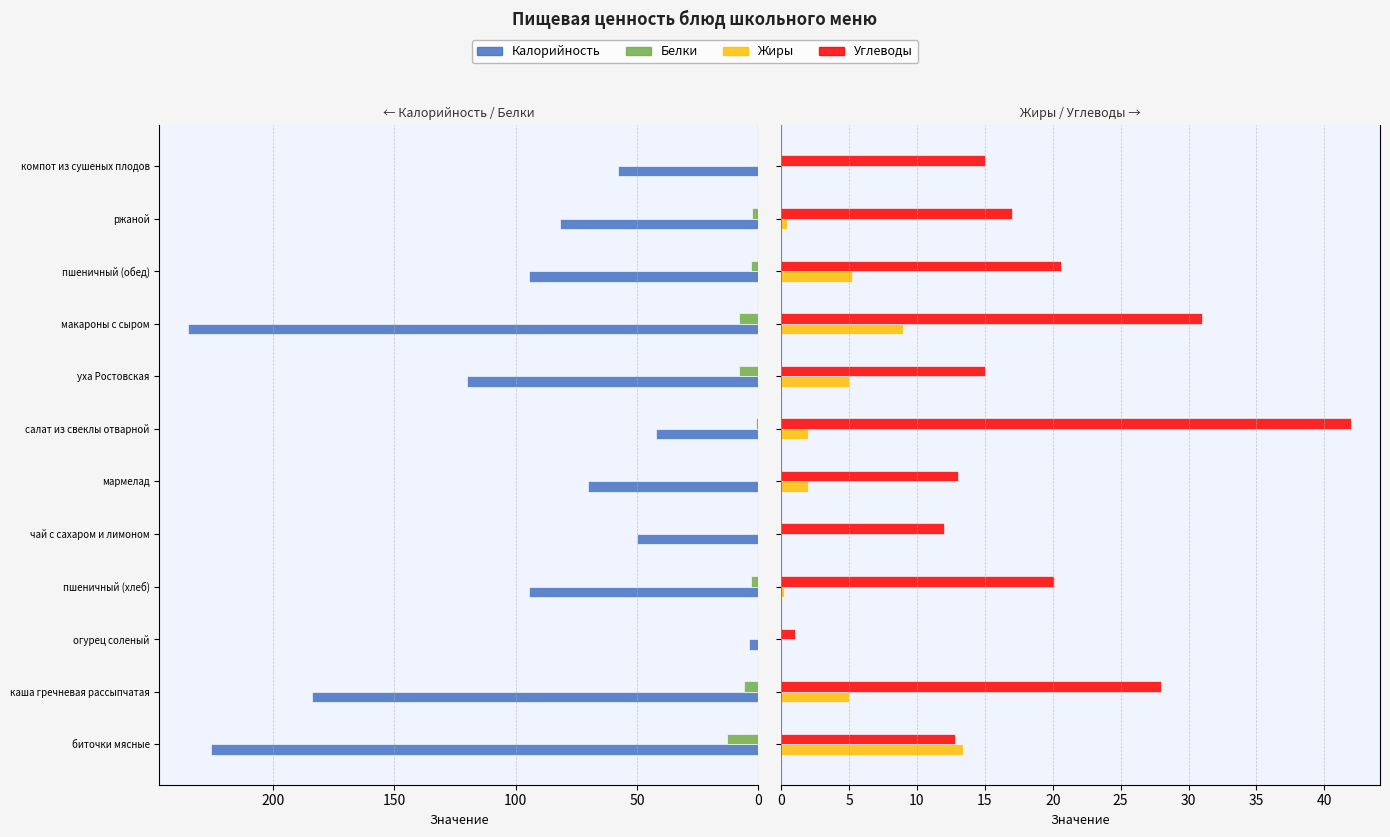

How many categories are shown in the chart?

12